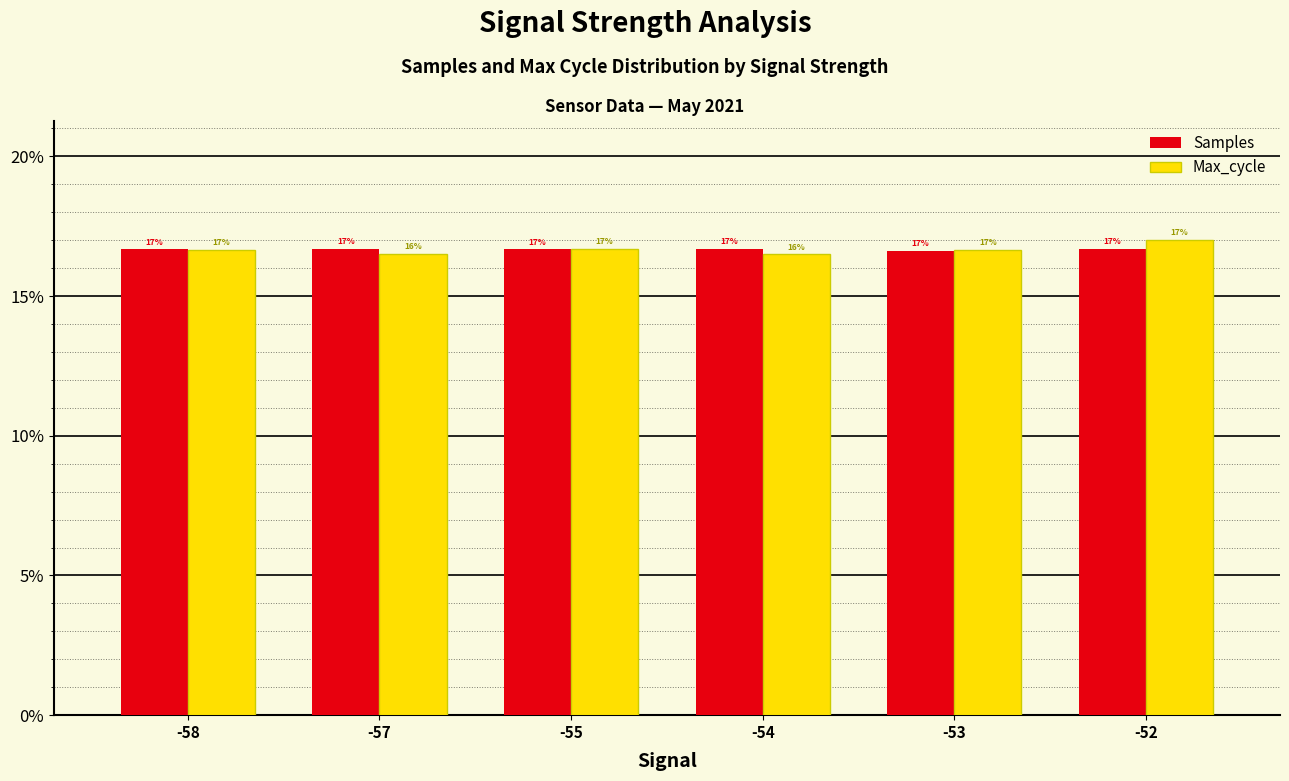

What is the sum of all Samples values?

100.0